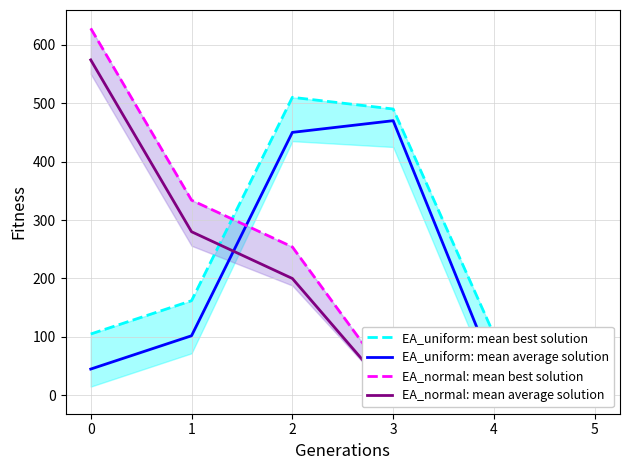

What value does the EA_normal: mean average solution series have at 4?

56